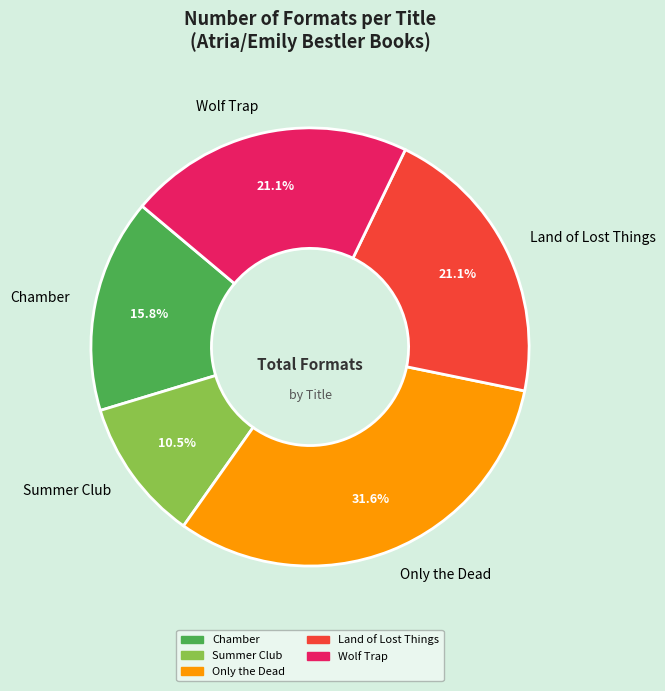

What is the ratio of the value at Only the Dead to the value at Chamber?

2.0